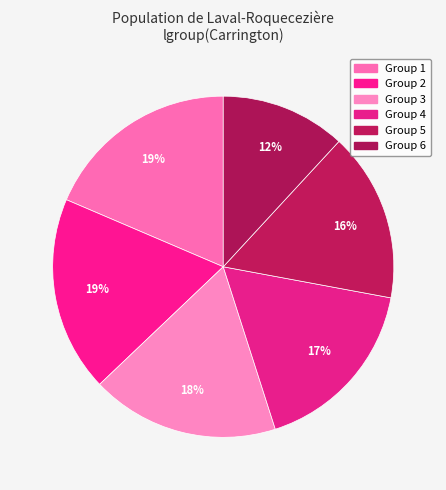

What is the largest slice in the pie chart?

1